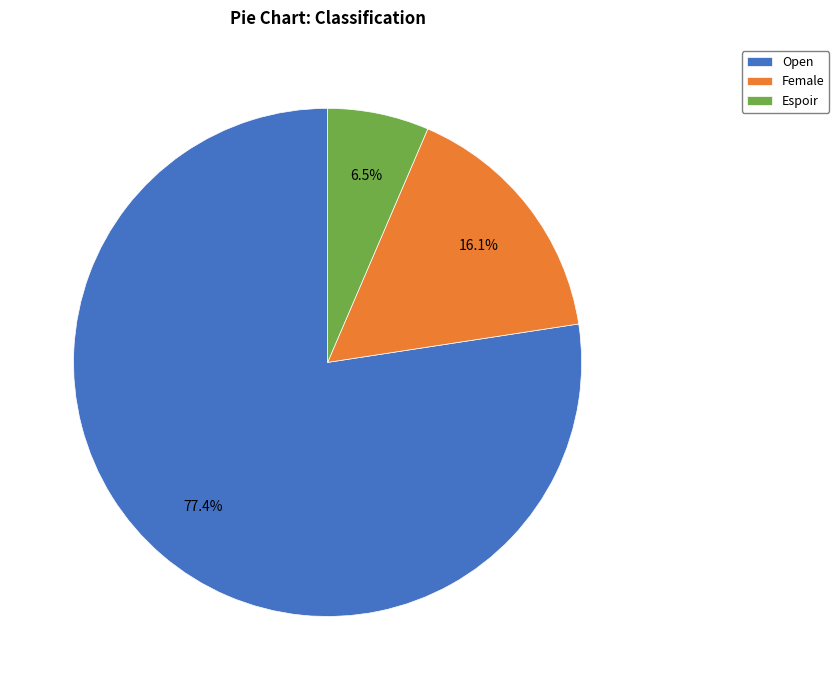

To the nearest percent, what is the difference between the largest and smallest slice percentages?

71%